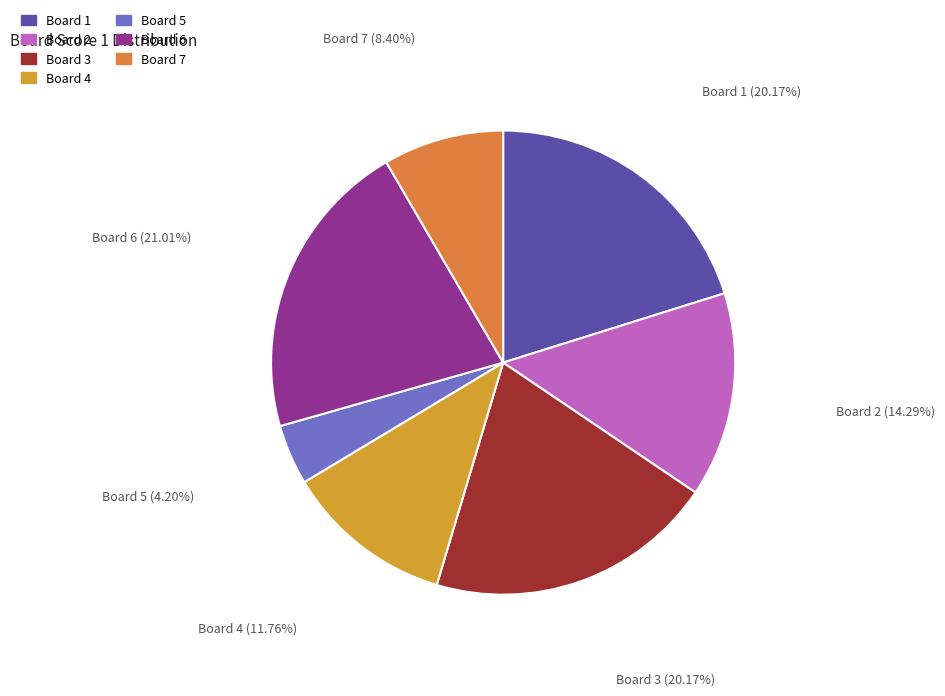

Is the sum of Board 1 and Board 3 greater than half?

No